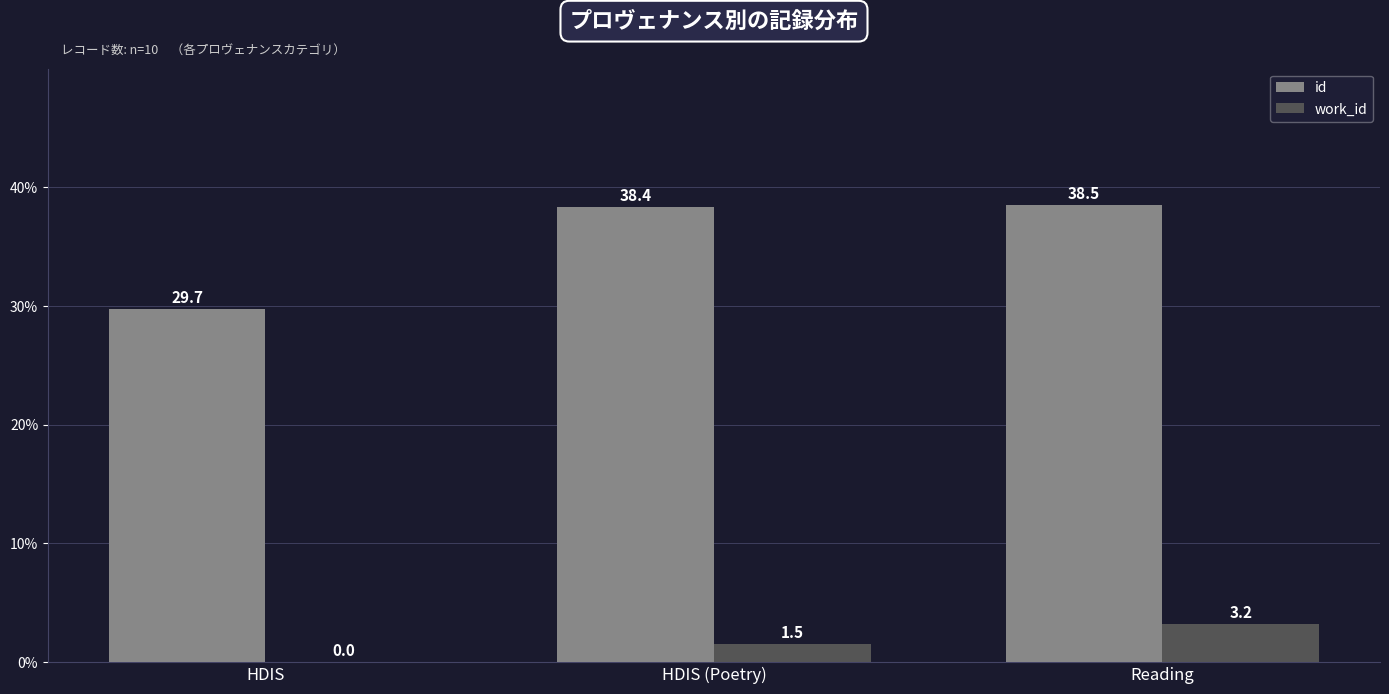

Where does the work_id series first go above 1?

HDIS (Poetry)